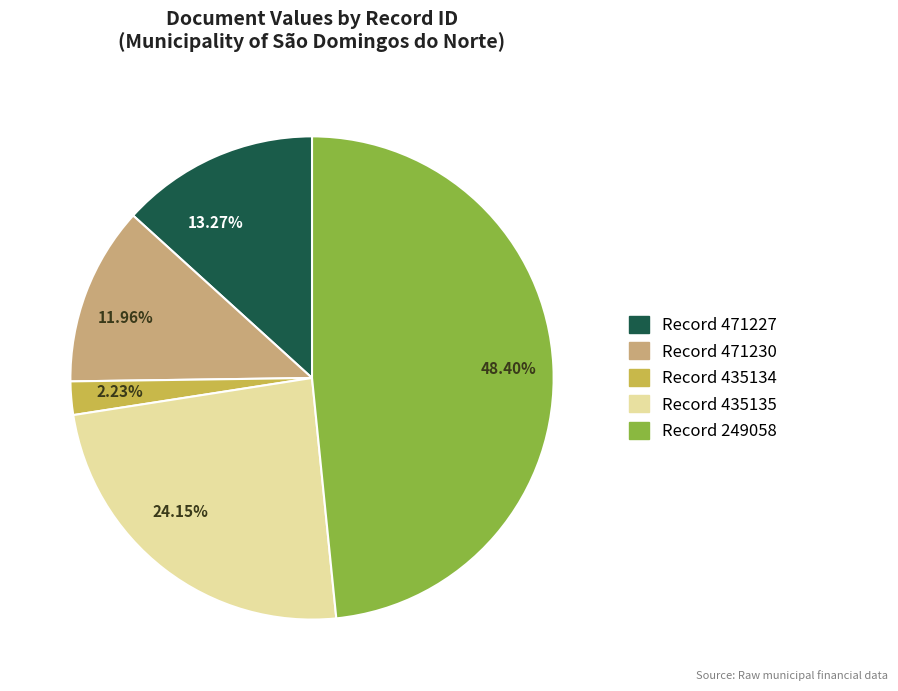

Approximately how many times larger is the value at 13.27% compared to 24.15%?

0.5